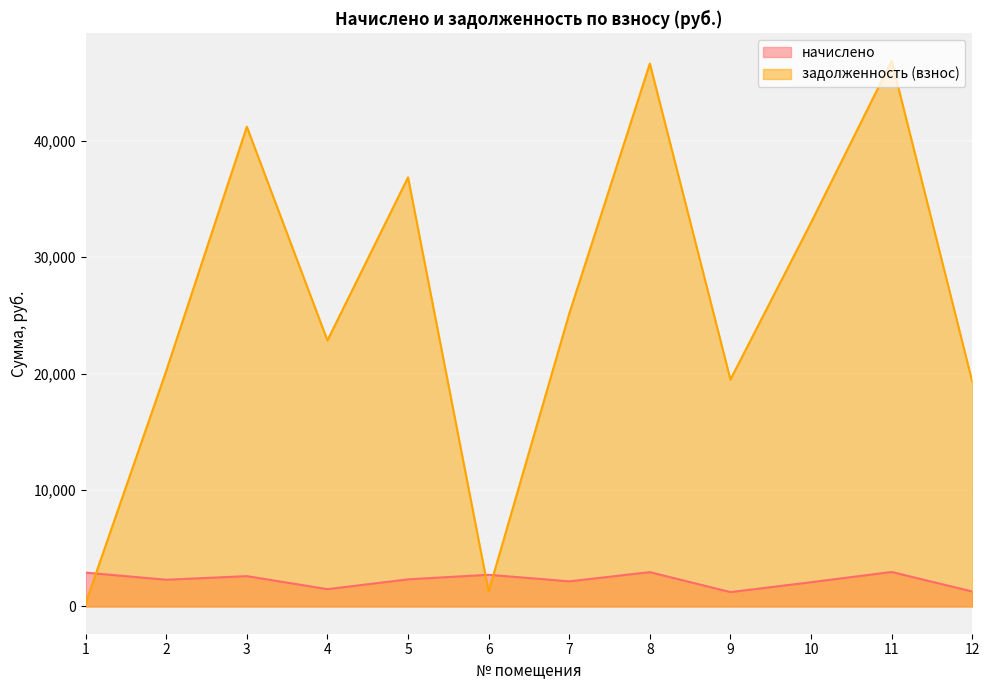

Rank the series at 8 from highest to lowest value.

задолженность (взнос), начислено